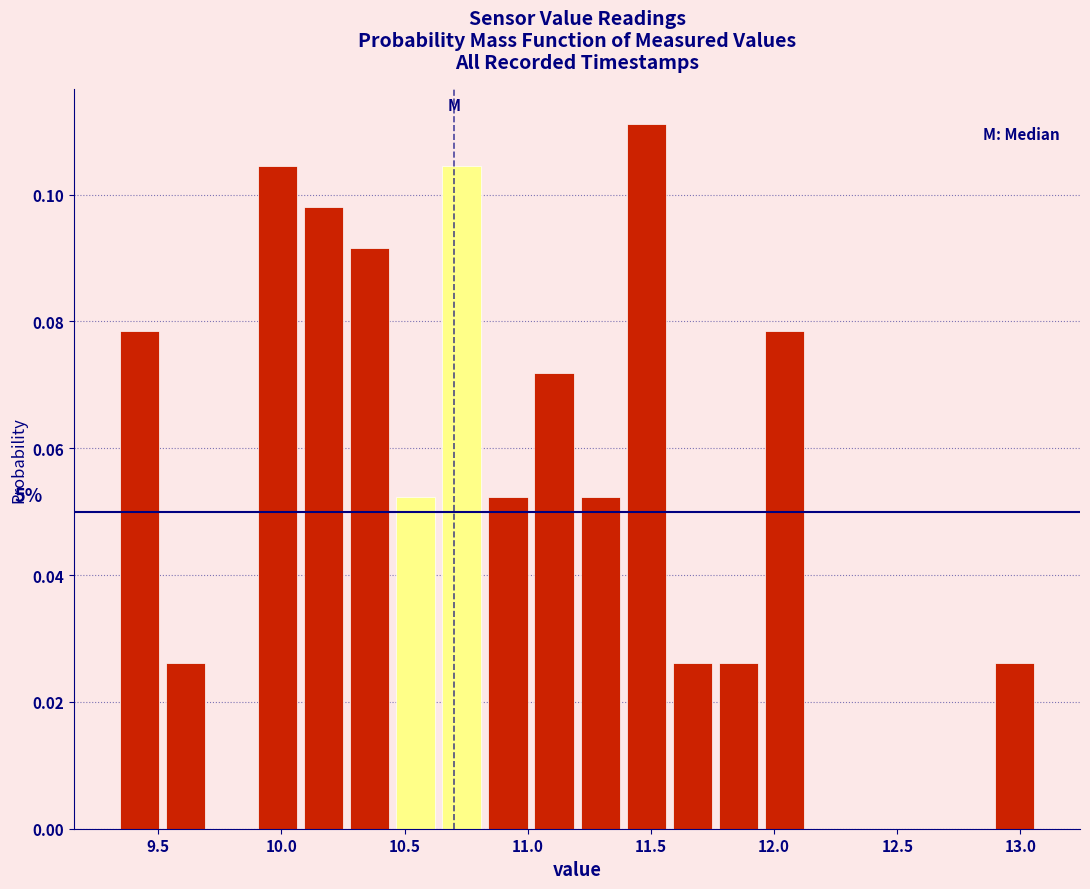

Read against the x-axis, roughly where is the centre of the tallest bar?

11.50